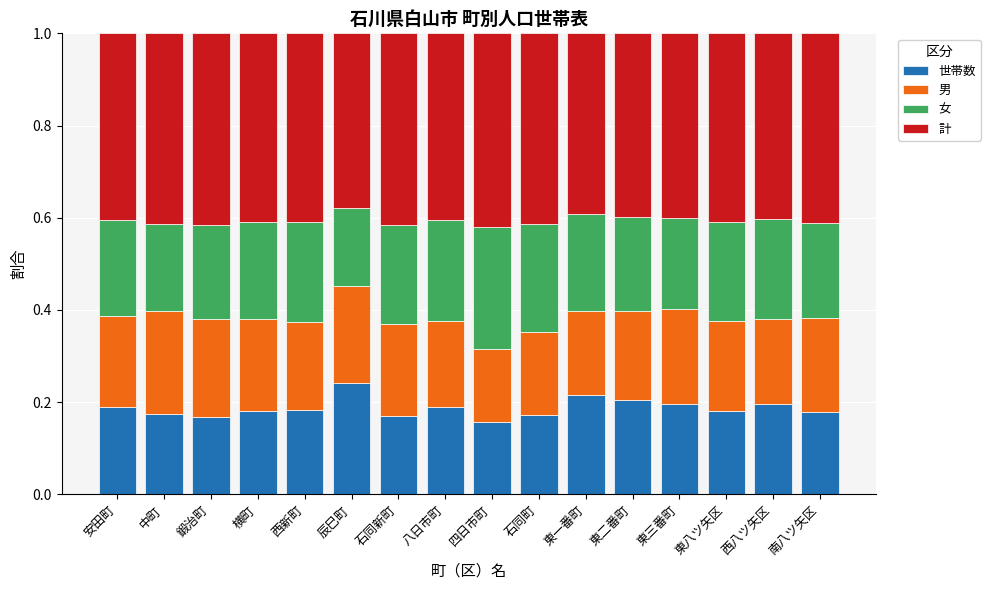

What is the total value across all series at 鍛治町?

1.0